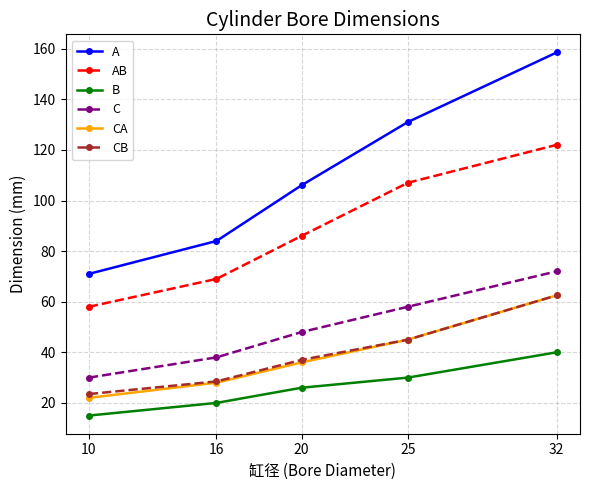

Which series has the widest spread of values?

A